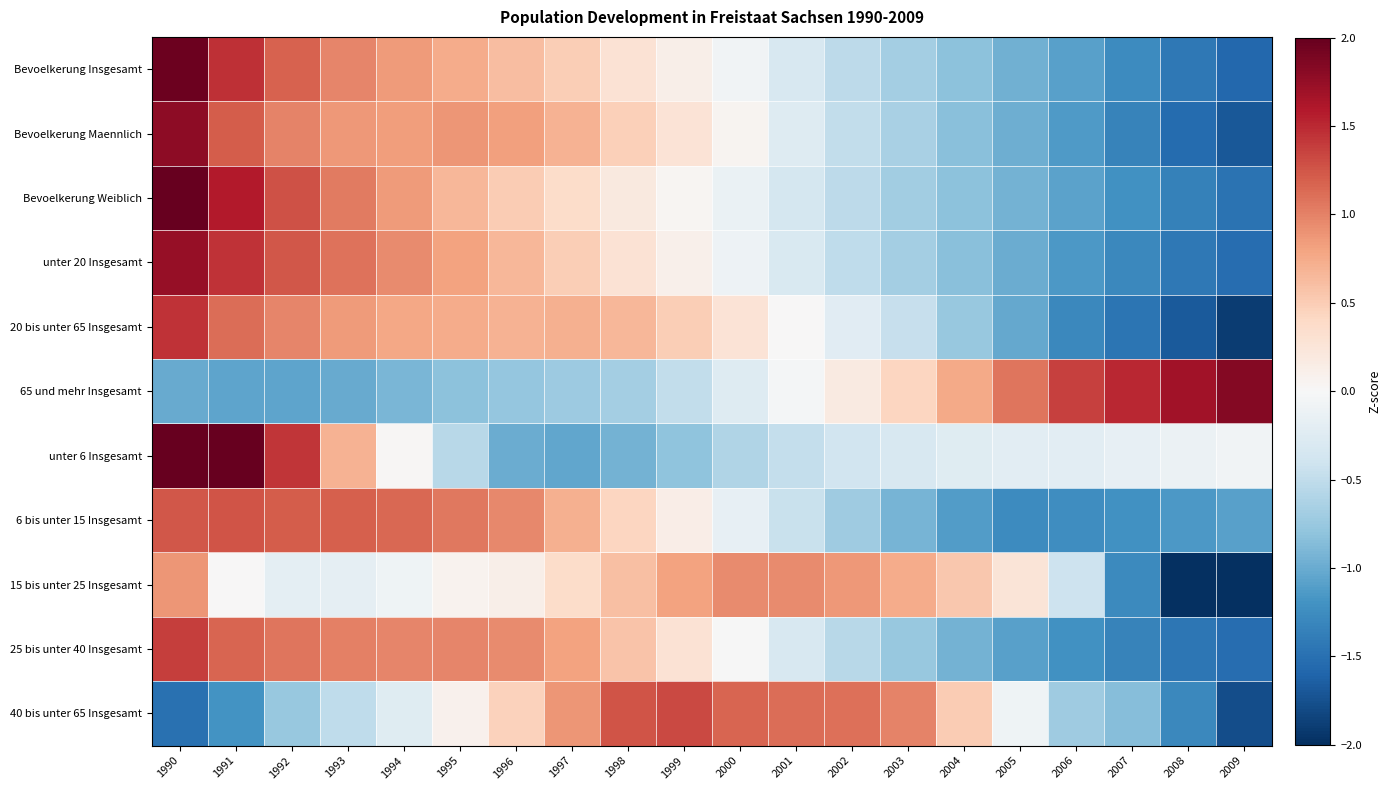

What is the total value across all series at 2007?

-9.9